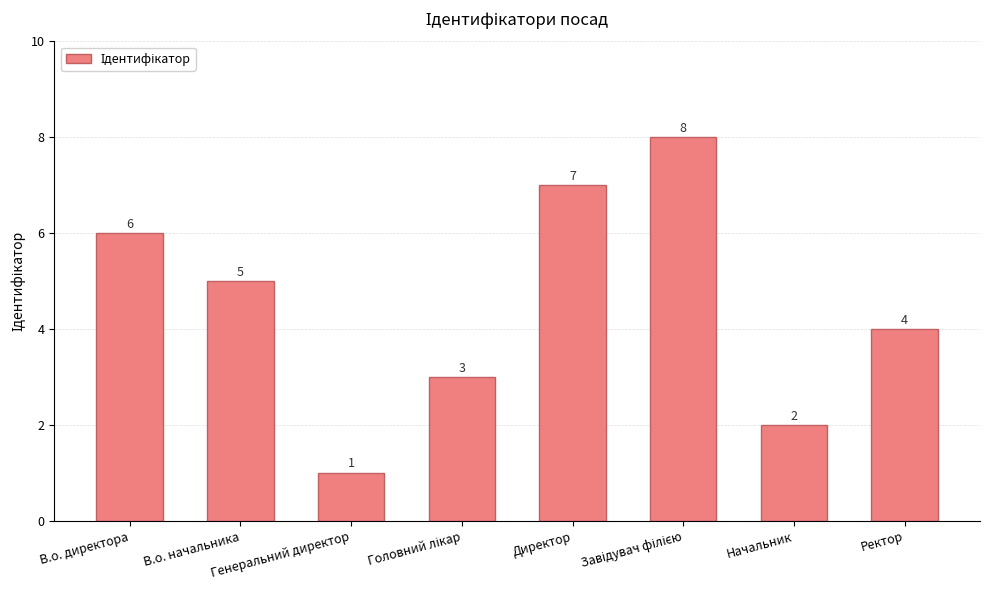

Read the value at Начальник.

2